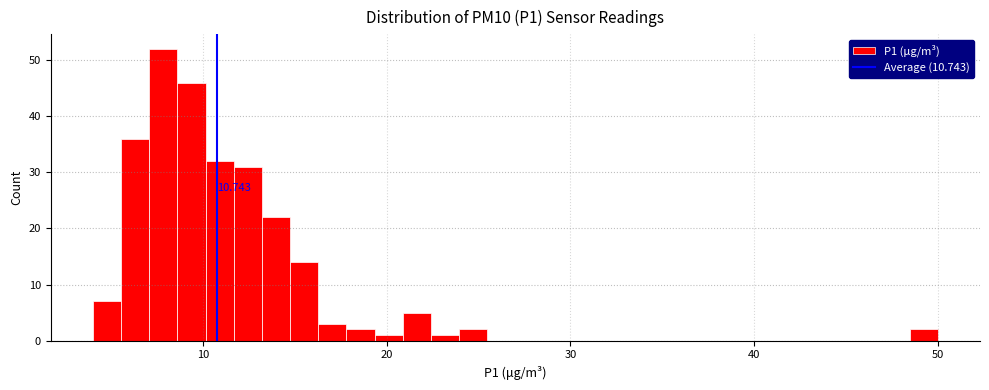

Read against the x-axis, roughly where is the centre of the tallest bar?

8